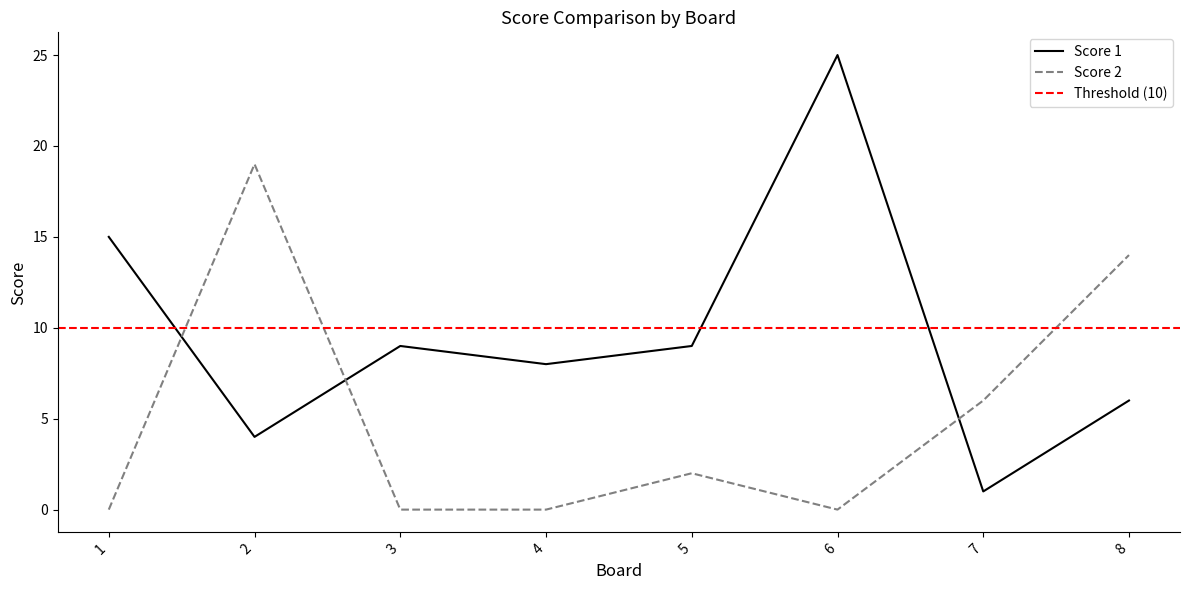

Rank the series at 7 from highest to lowest value.

Score 2, Score 1